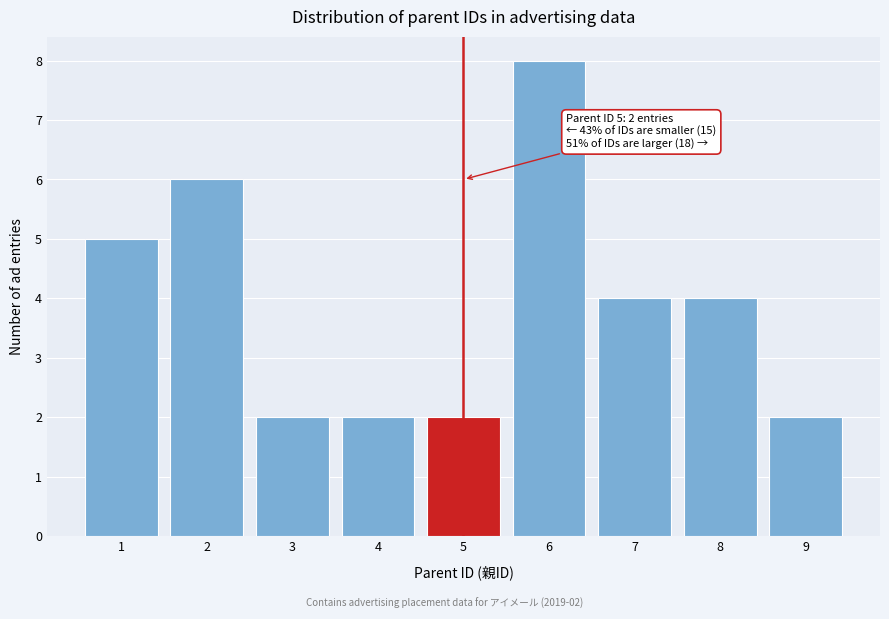

Reading right to left, transcribe all the data shown in this chart.

2	4	4	8	2	2	2	6	5